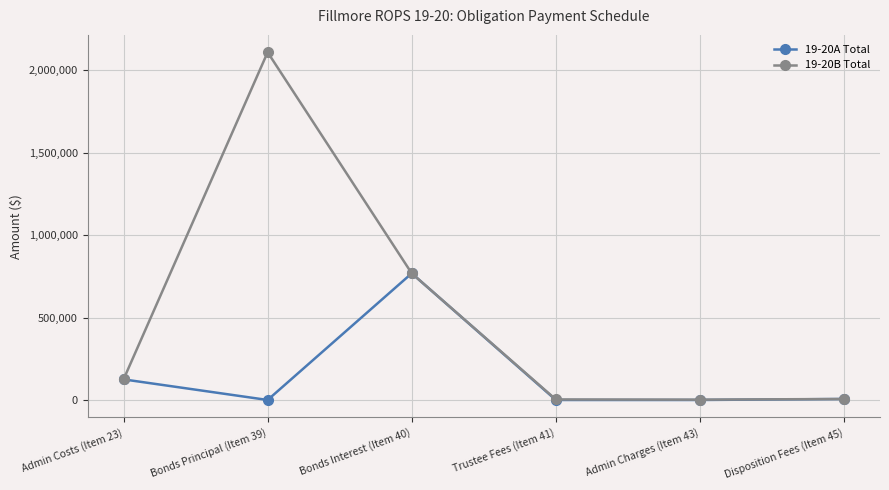

At which category does 19-20B Total reach its first local peak?

Bonds Principal (Item 39)